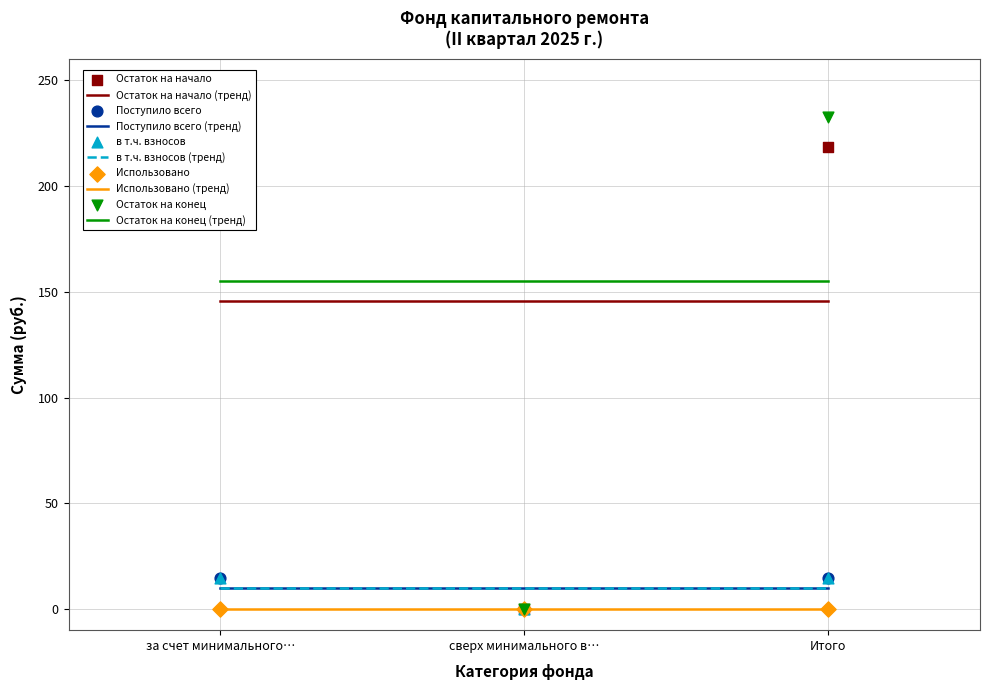

Is the value of Поступило всего at за счет минимального… greater than the value of в т.ч. взносов at сверх минимального в…?

Yes